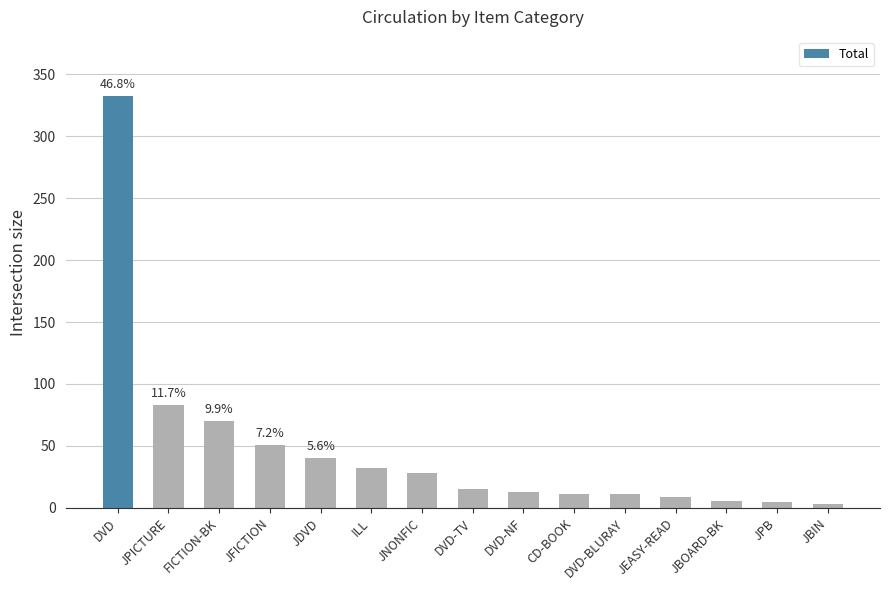

How many data points does each series have?

15